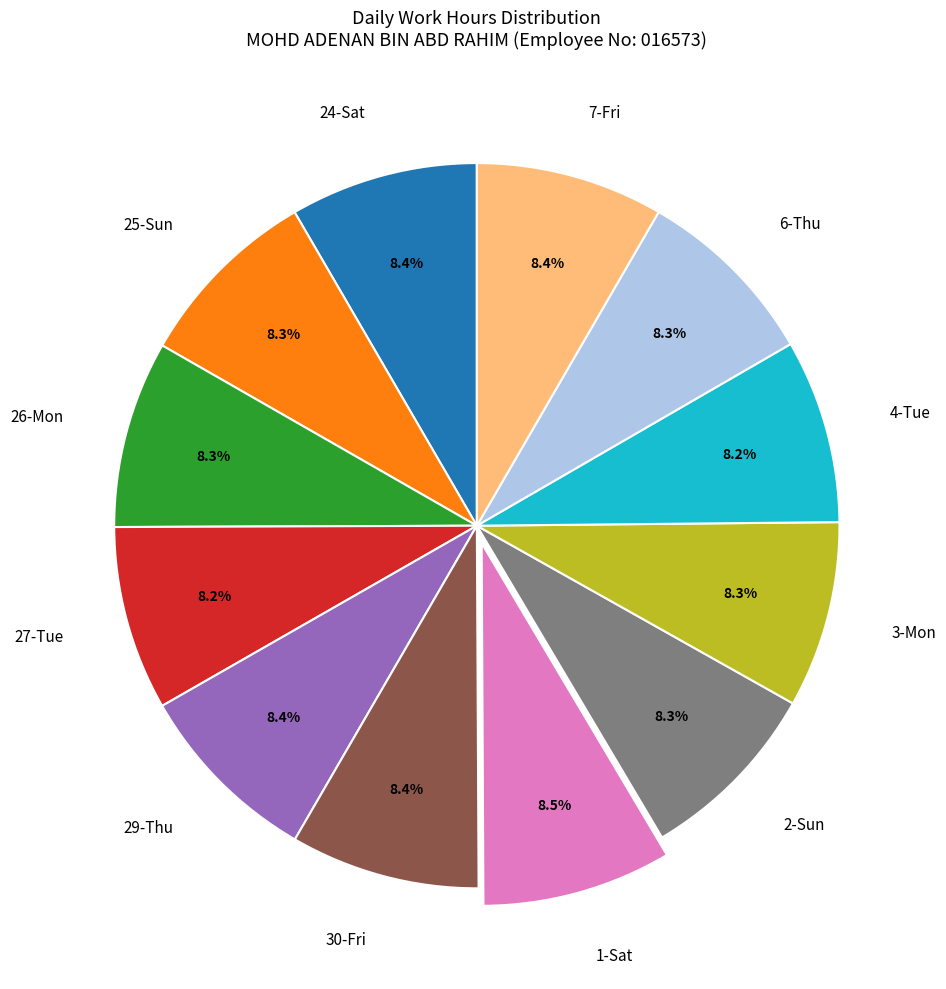

What is the ratio of the value at 4-Tue to the value at 6-Thu?

1.0